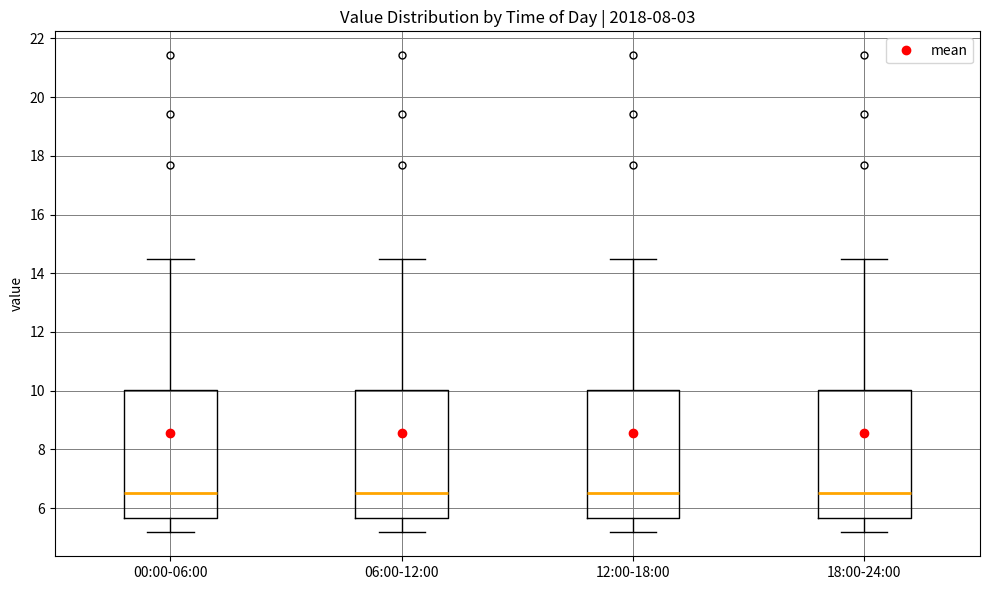

Reading left to right, transcribe this box plot: for each box, give where its median line is, the range the box spans, and where its two whiskers end, as read against the y-axis. The values are not printed on the chart, so give them approximately, as read against the axis.

00:00-06:00: median 6.6, box 5.6 to 10.0, whiskers 5.2 to 14.4
06:00-12:00: median 6.6, box 5.6 to 10.0, whiskers 5.2 to 14.4
12:00-18:00: median 6.6, box 5.6 to 10.0, whiskers 5.2 to 14.4
18:00-24:00: median 6.6, box 5.6 to 10.0, whiskers 5.2 to 14.4